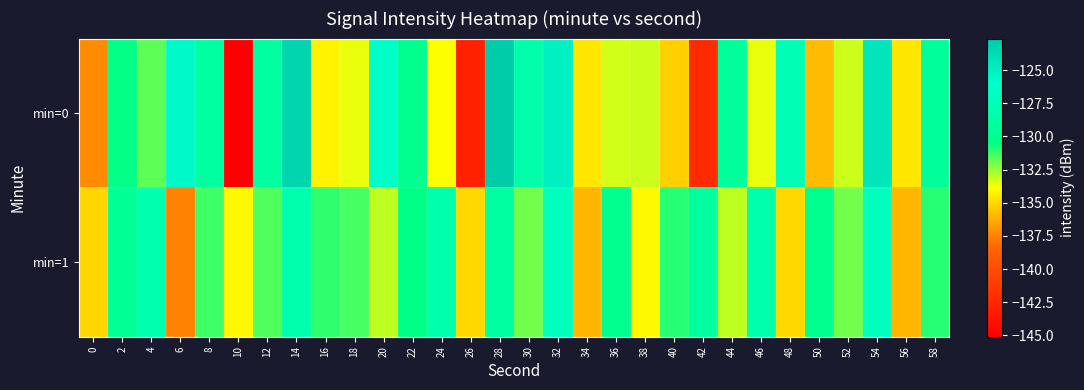

Rank the series at 28 from lowest to highest value.

min=1, min=0